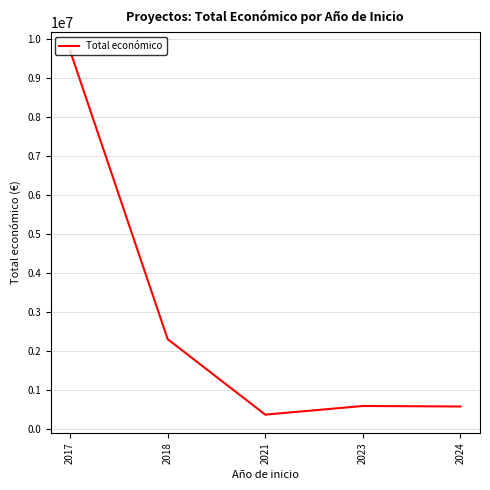

Where is the first local maximum?

2023